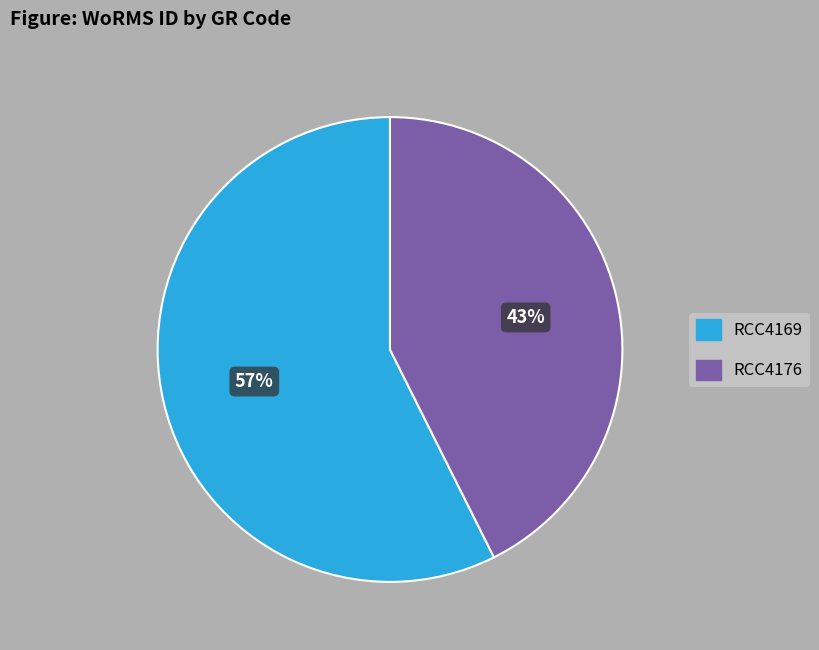

To the nearest percent, what percentage of the pie is RCC4169?

57%